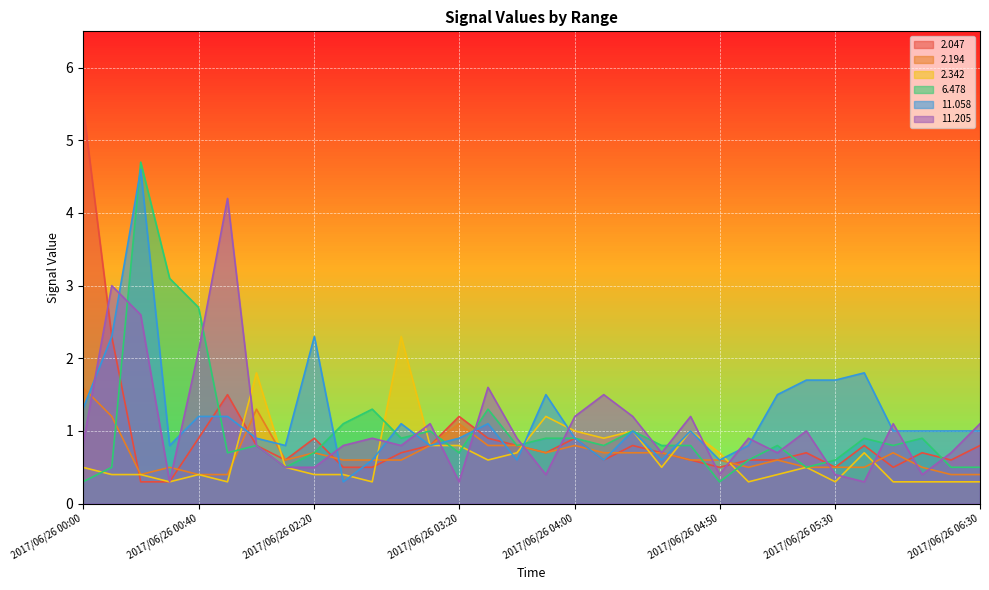

Rank the series at 2017/06/26 00:20 from highest to lowest value.

  6.478,  11.058,  11.205,   2.194,   2.342,   2.047